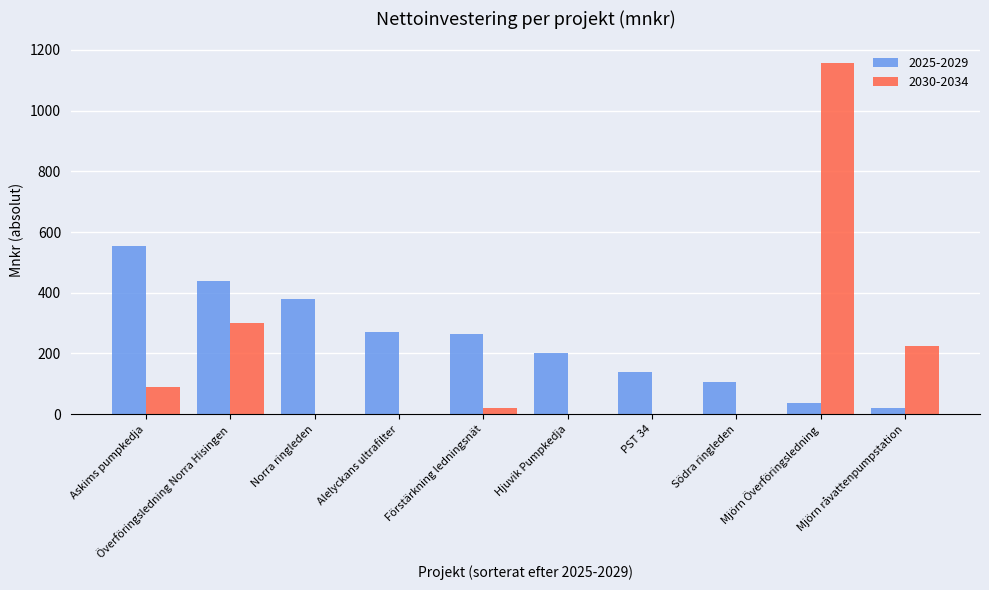

What is the sum of all 2025-2029 values?

2411.7